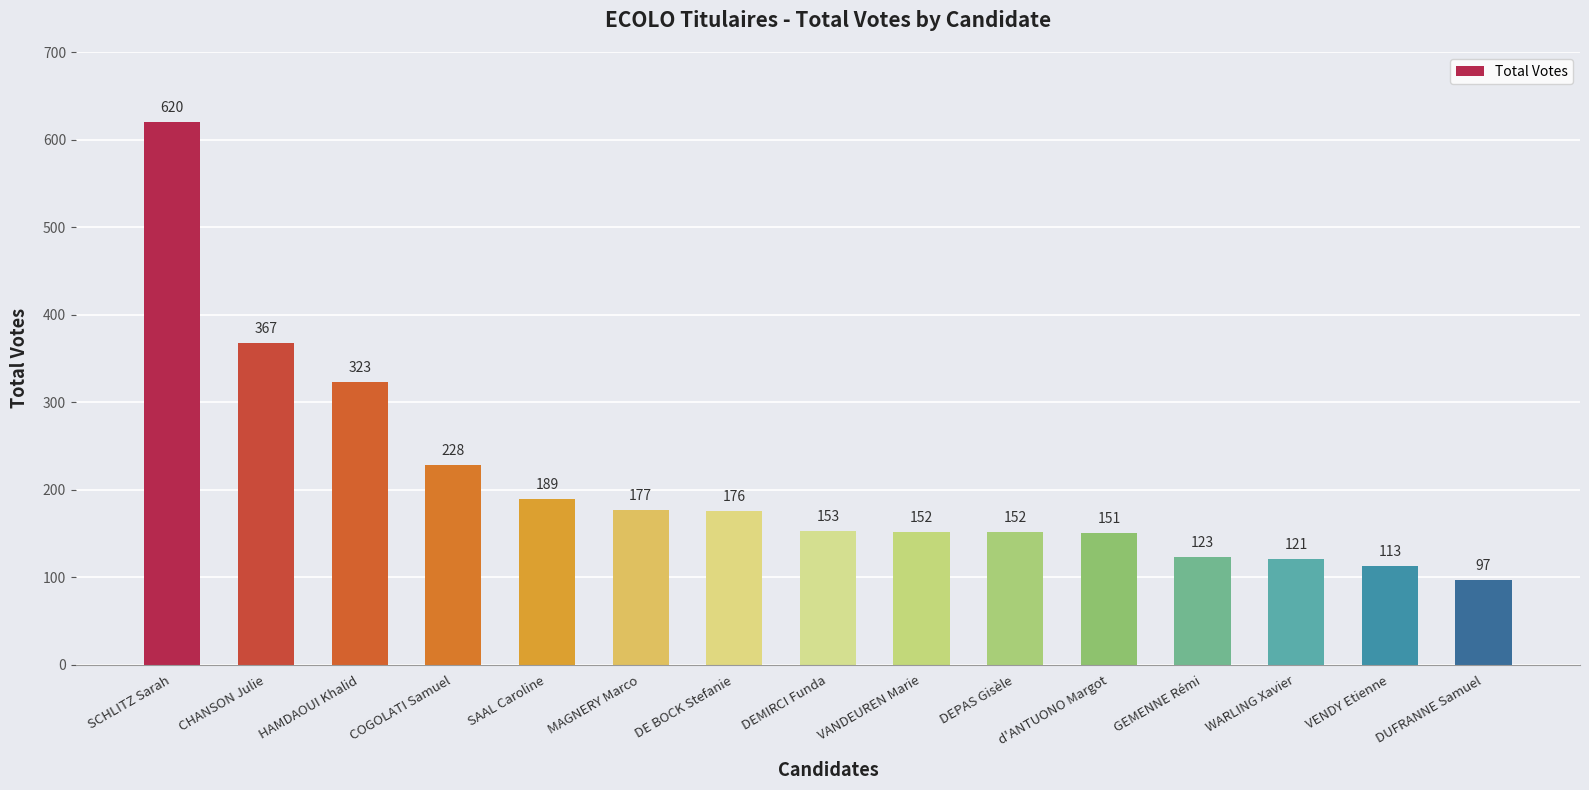

Where does the data first go above 153?

SCHLITZ Sarah